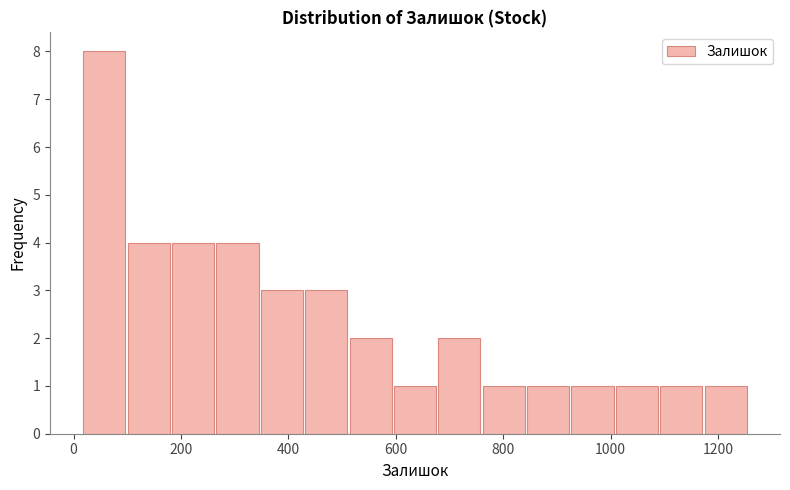

Over which range of the x-axis is the bar tallest?

20 to 100